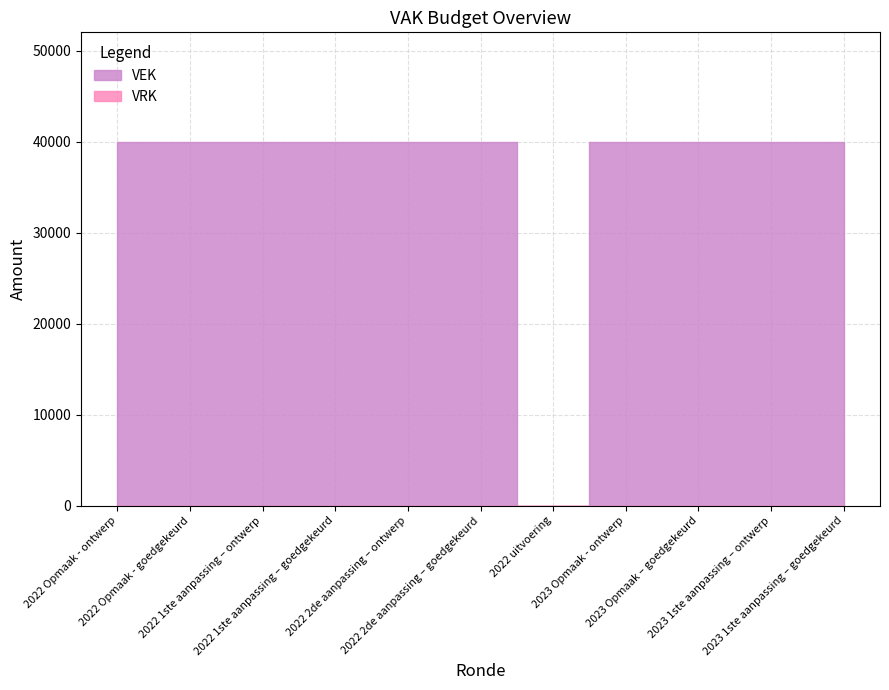

Reading left to right, extract all data points from this chart.

VEK: 2022 Opmaak - ontwerp=40000	2022 Opmaak - goedgekeurd=40000	2022 1ste aanpassing – ontwerp=40000	2022 1ste aanpassing – goedgekeurd=40000	2022 2de aanpassing – ontwerp=40000	2022 2de aanpassing – goedgekeurd=40000	2022 uitvoering=0	2023 Opmaak - ontwerp=40000	2023 Opmaak – goedgekeurd=40000	2023 1ste aanpassing – ontwerp=40000	2023 1ste aanpassing – goedgekeurd=40000
VRK: 2022 Opmaak - ontwerp=0	2022 Opmaak - goedgekeurd=0	2022 1ste aanpassing – ontwerp=0	2022 1ste aanpassing – goedgekeurd=0	2022 2de aanpassing – ontwerp=0	2022 2de aanpassing – goedgekeurd=0	2022 uitvoering=0	2023 Opmaak - ontwerp=0	2023 Opmaak – goedgekeurd=0	2023 1ste aanpassing – ontwerp=0	2023 1ste aanpassing – goedgekeurd=0